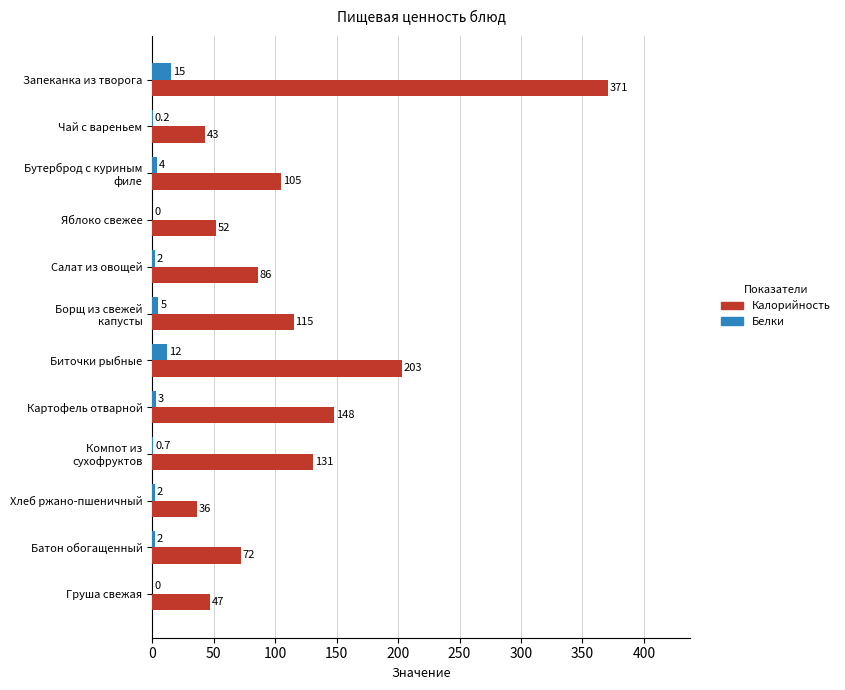

The Белки series shows 15.0 at Запеканка из творога. True or false?

True